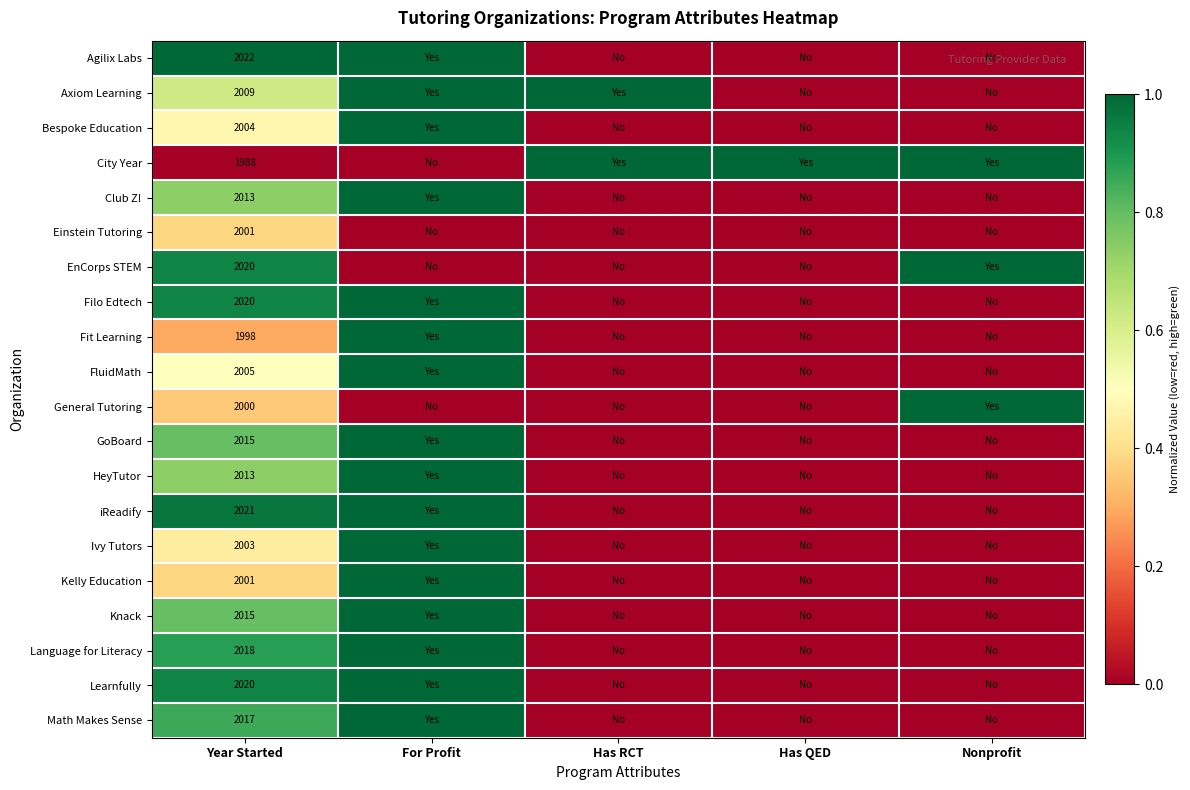

The value of Club Z! at Year Started is 2951. True or false?

False